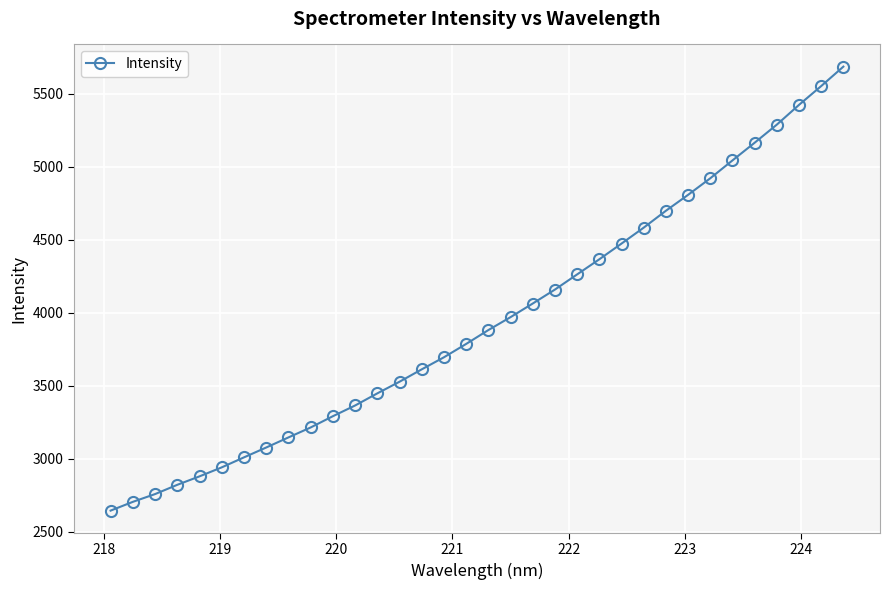

Is this an area chart (filled region under the line)?

No